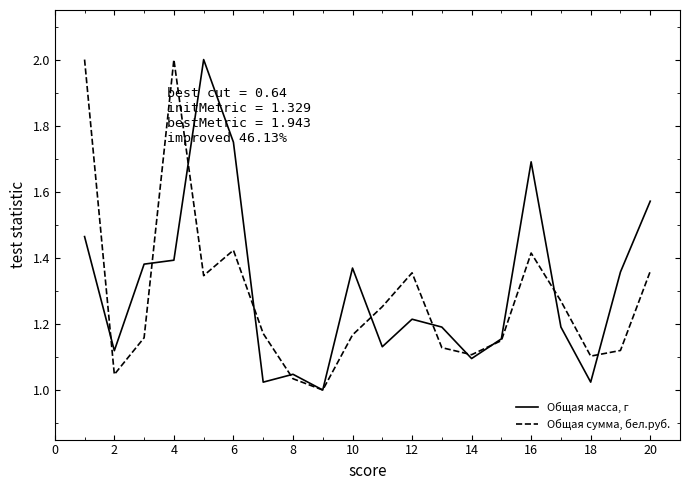

What is the maximum value shown in the chart?

2.0